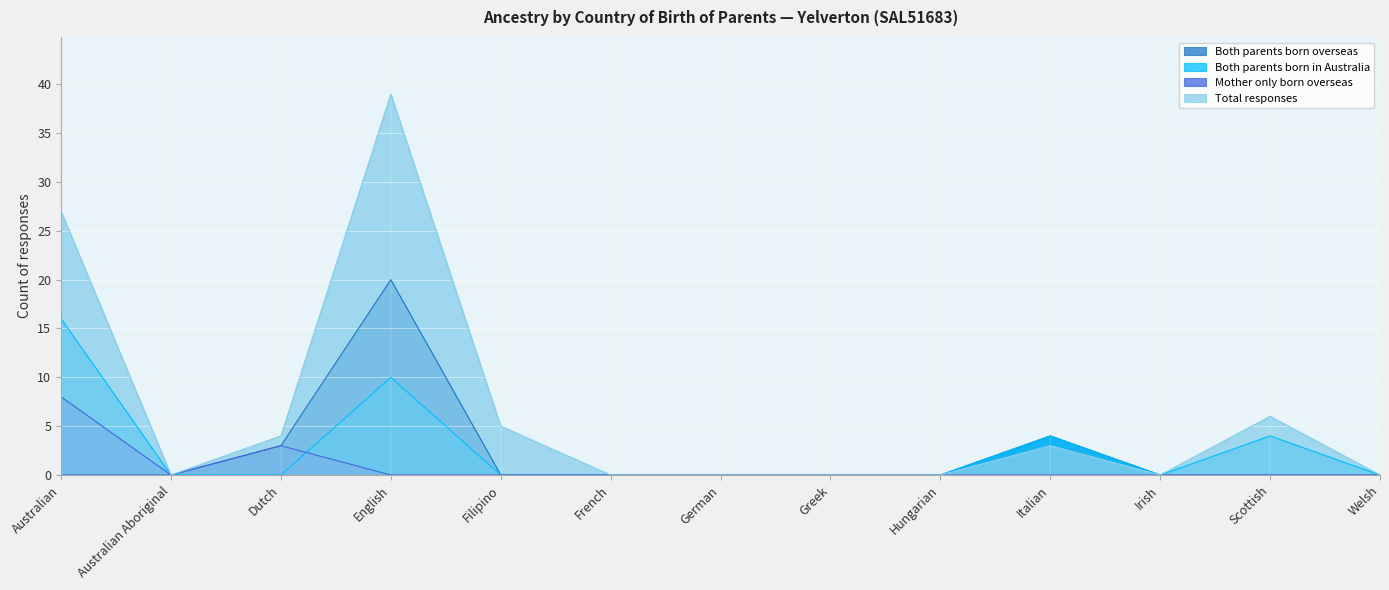

True or false: Both parents born in Australia and Total responses intersect in this chart.

False